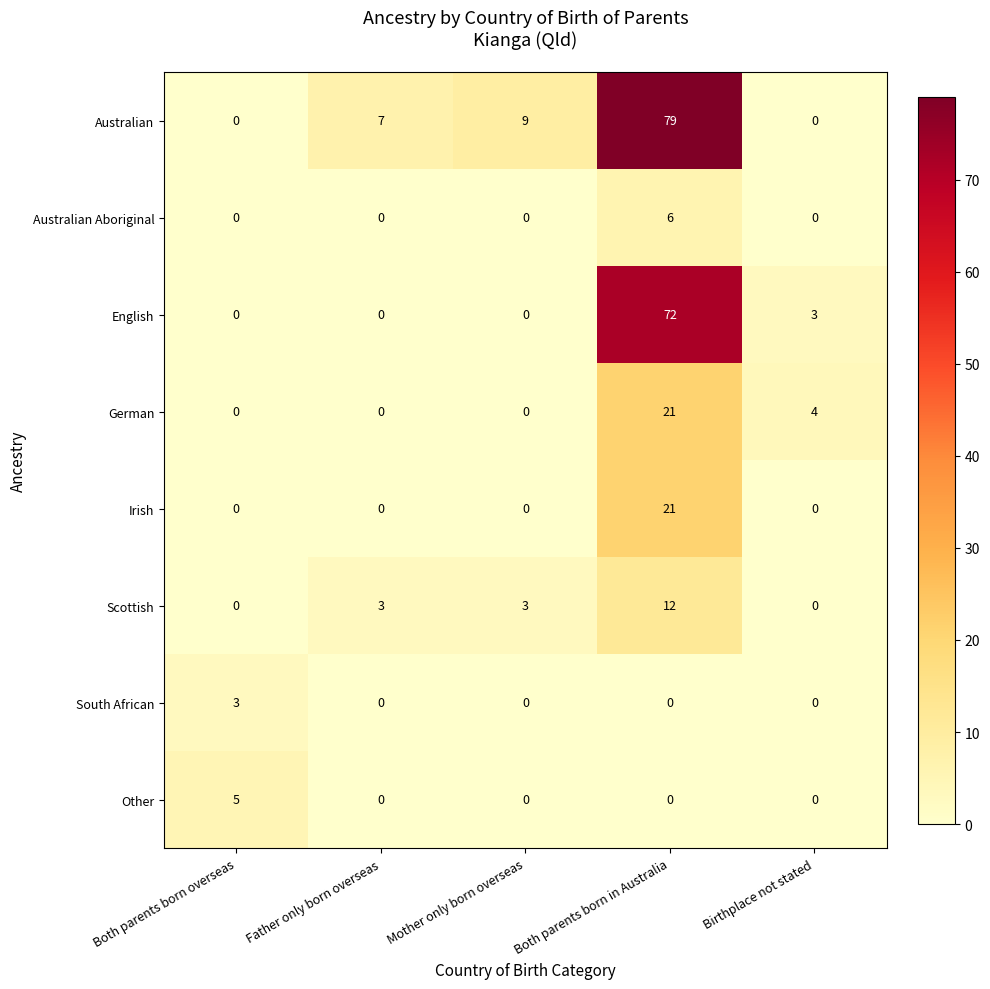

What is the approximate value of Australian at Father only born overseas, to the nearest 10?

10